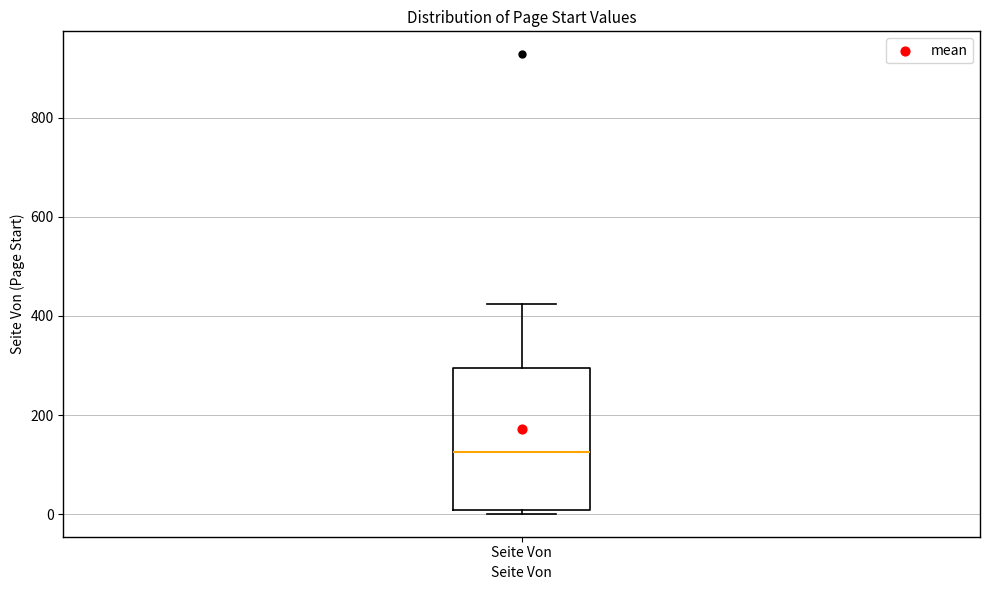

Where does the upper whisker of the box for Seite Von end on the y-axis? The values are not printed on the chart, so give them approximately, as read against the axis.

420